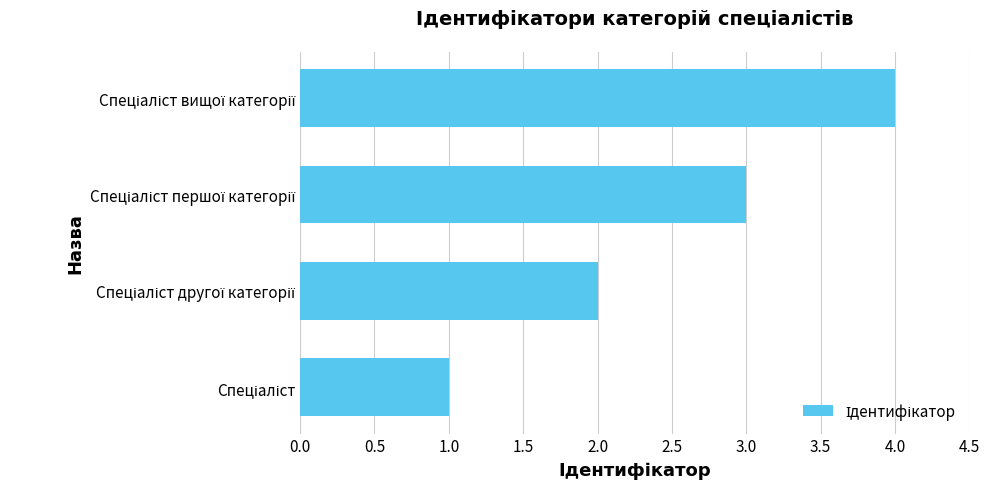

What is the sum of all values?

10